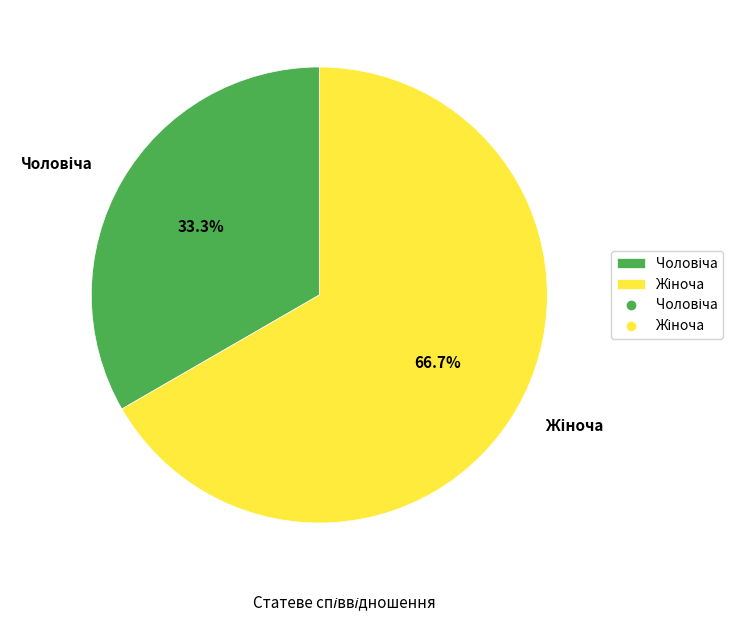

Does any single category account for the majority?

Yes